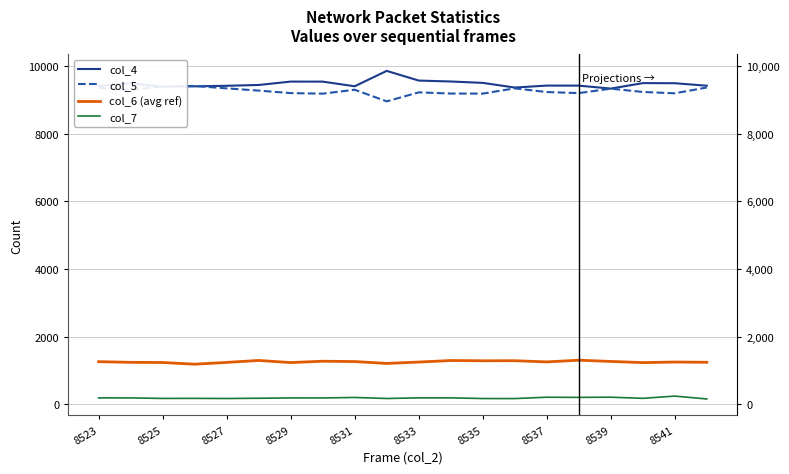

At which category is the sum across all series the highest?

8533